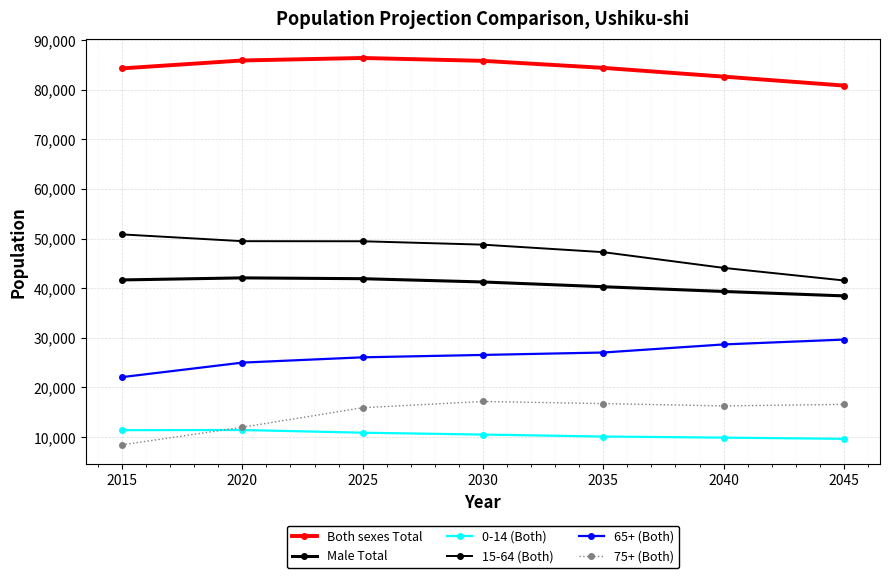

Count the number of data series in this chart.

6